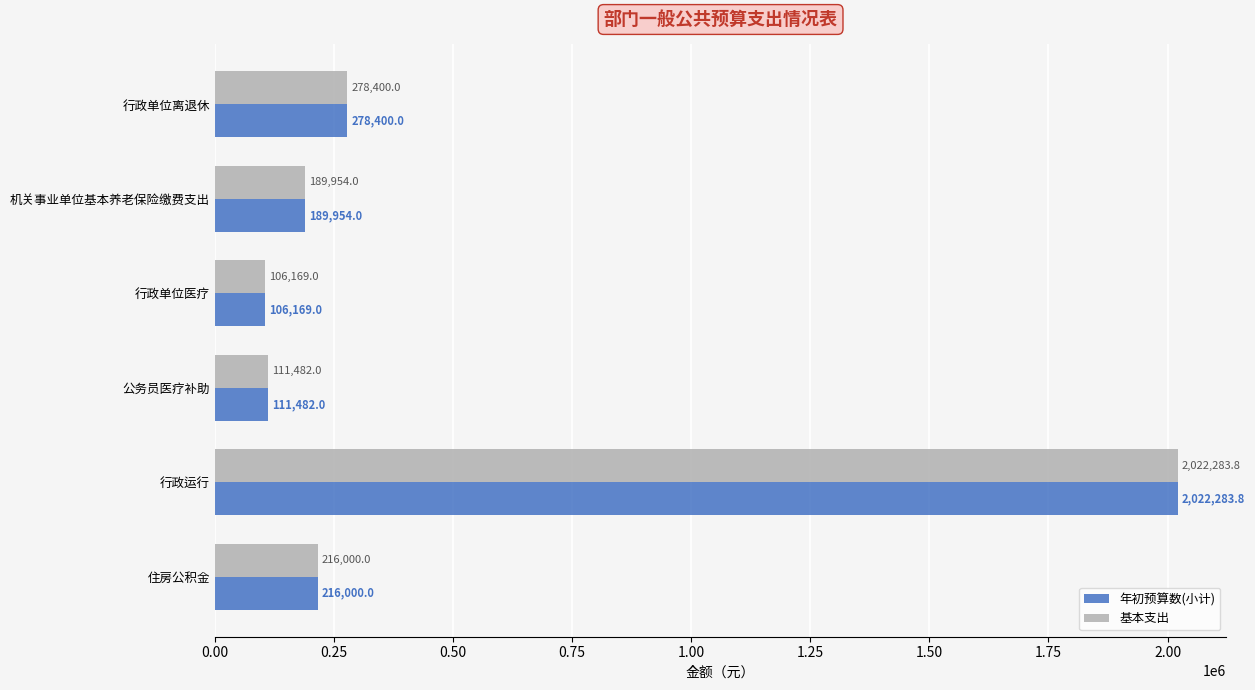

What are all the series names shown in the legend?

年初预算数(小计), 基本支出